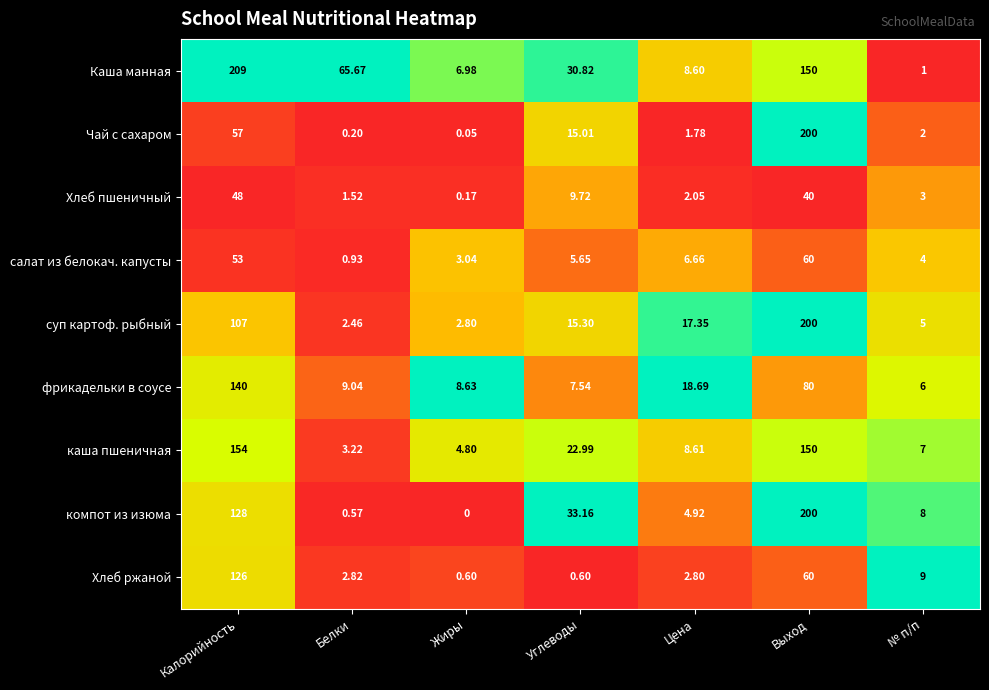

Which category has the lowest value across all series?

Жиры